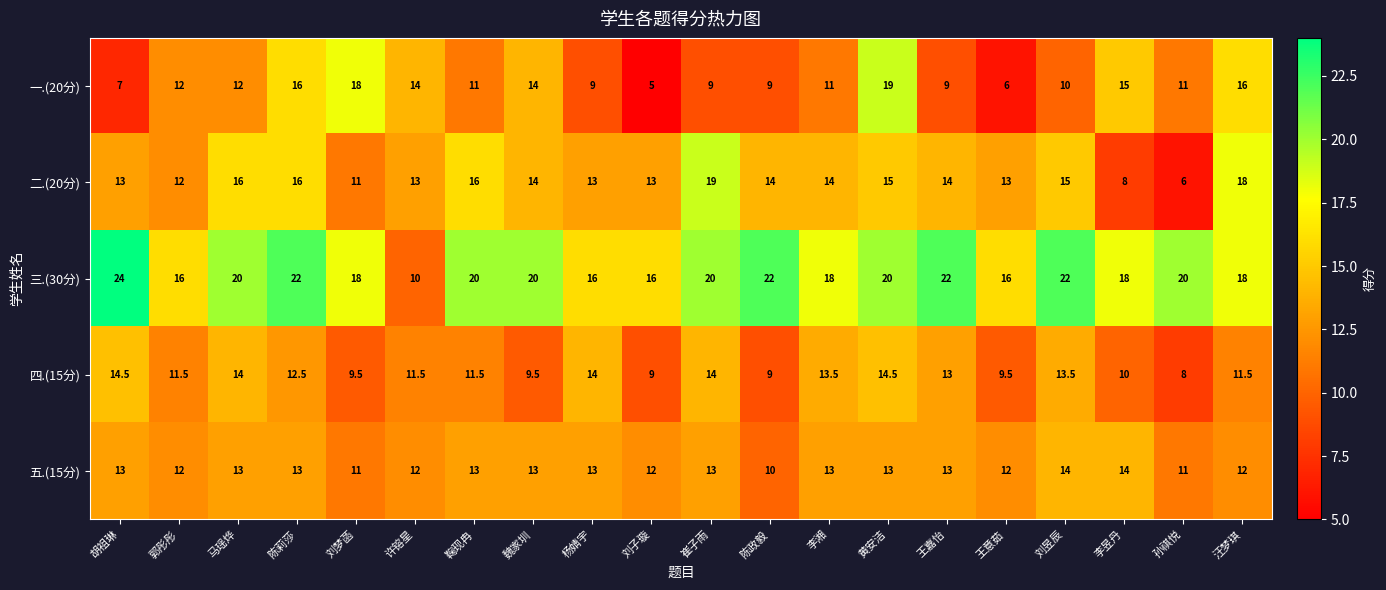

True or false: 一.(20分) has a value of 7.0 at 胡祖琳.

True